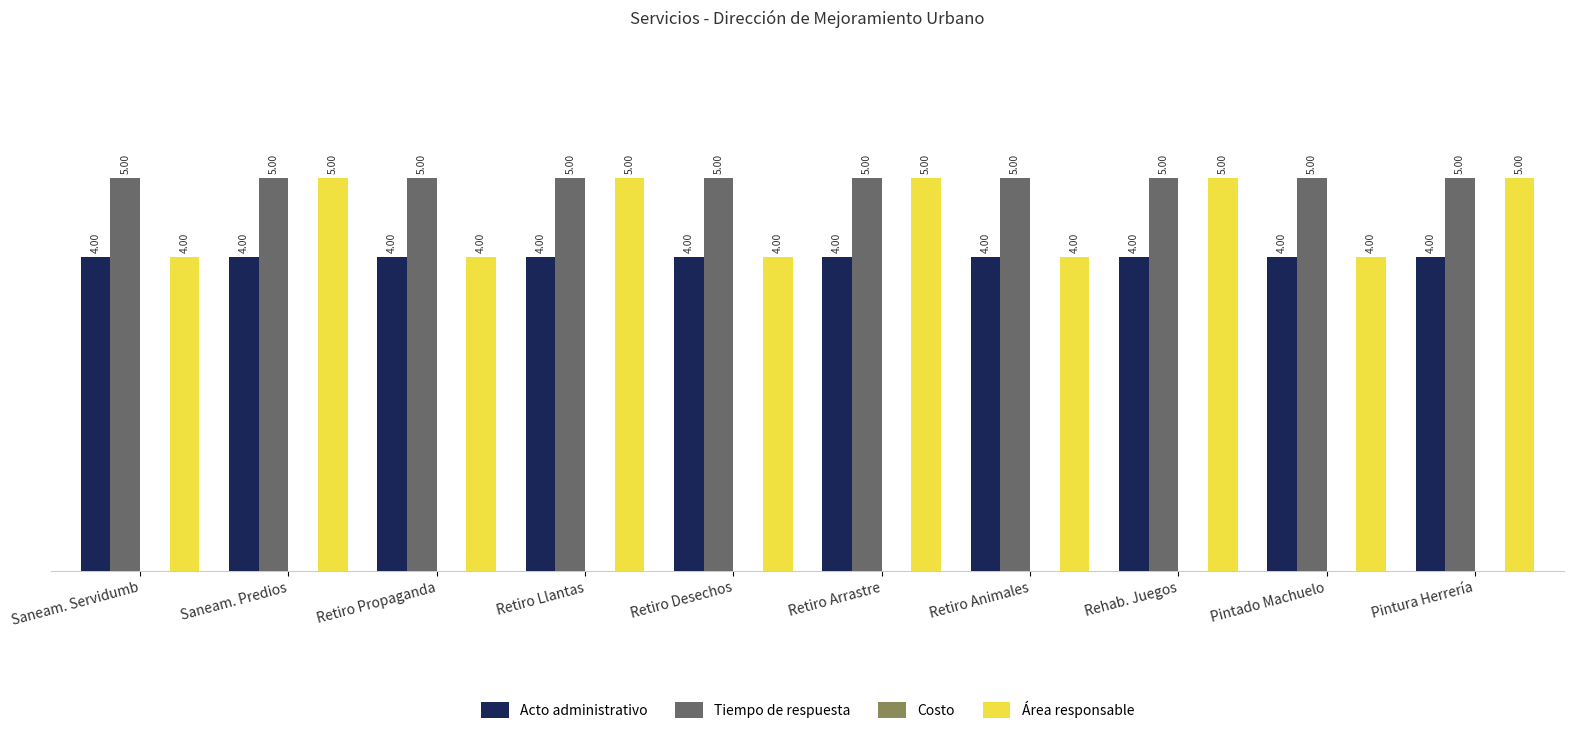

What is the lowest value of the Tiempo de respuesta series?

5